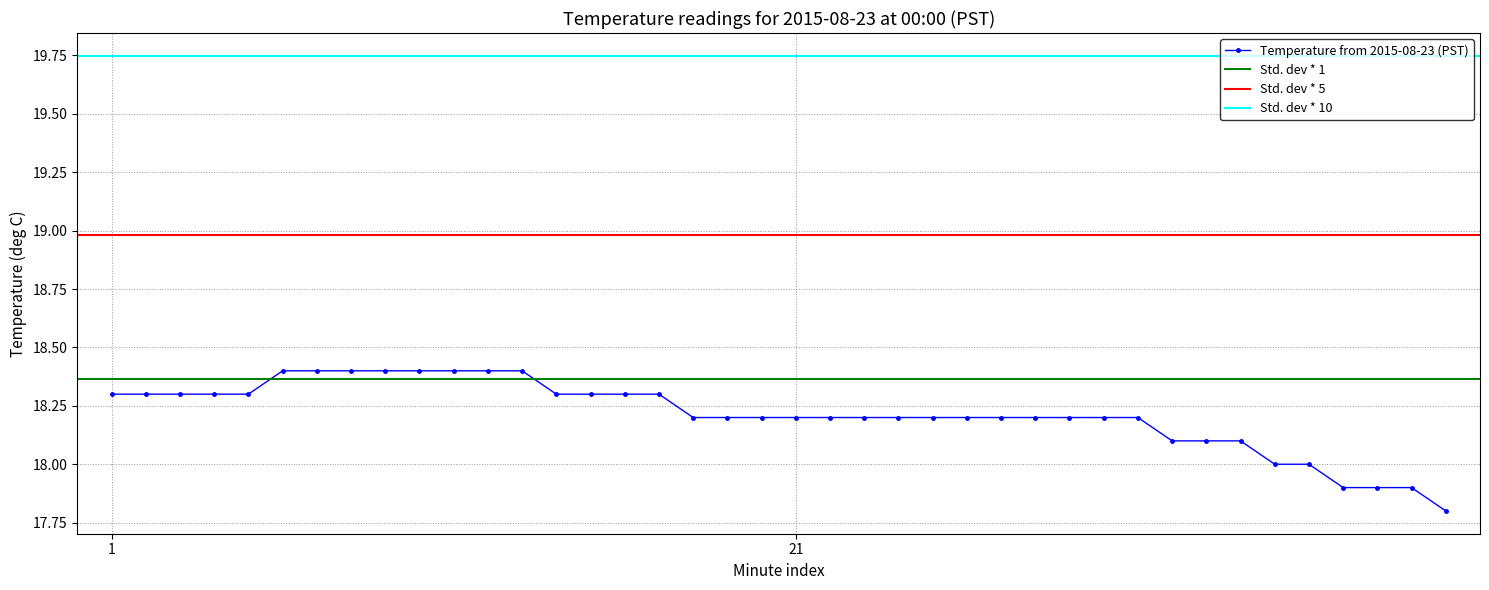

Reading right to left, extract all data points from this chart.

17.8	17.9	17.9	17.9	18.0	18.0	18.1	18.1	18.1	18.2	18.2	18.2	18.2	18.2	18.2	18.2	18.2	18.2	18.2	18.2	18.2	18.2	18.2	18.3	18.3	18.3	18.3	18.4	18.4	18.4	18.4	18.4	18.4	18.4	18.4	18.3	18.3	18.3	18.3	18.3